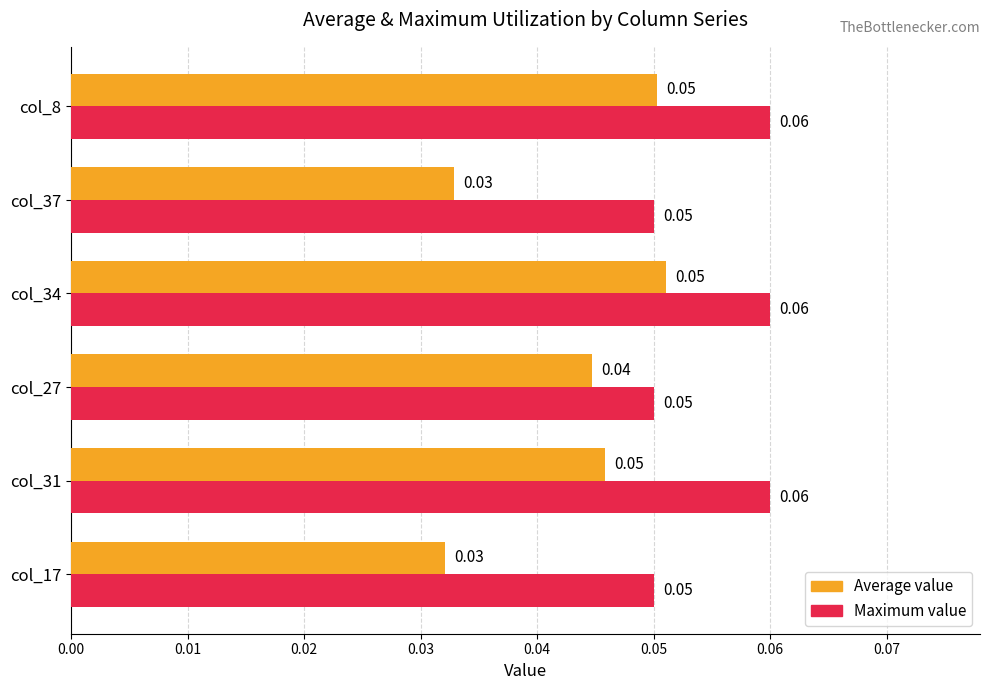

At how many categories does at least one series exceed 0?

6